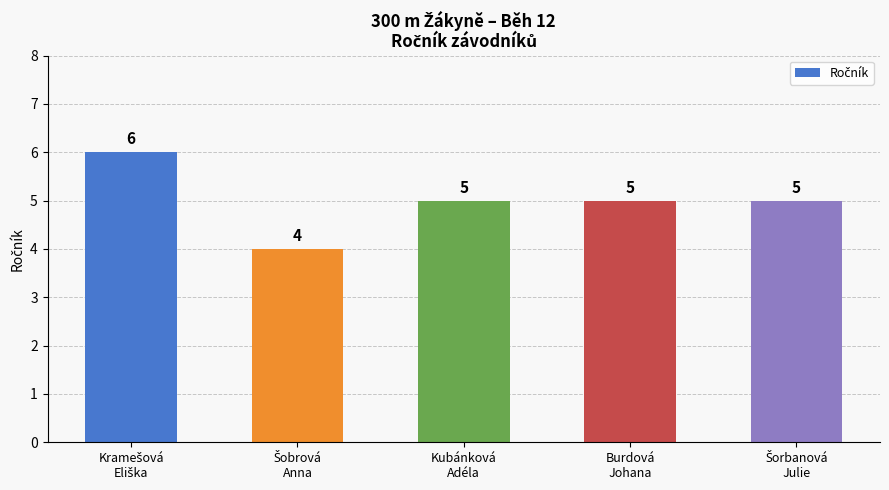

Count the number of categories in the chart.

5